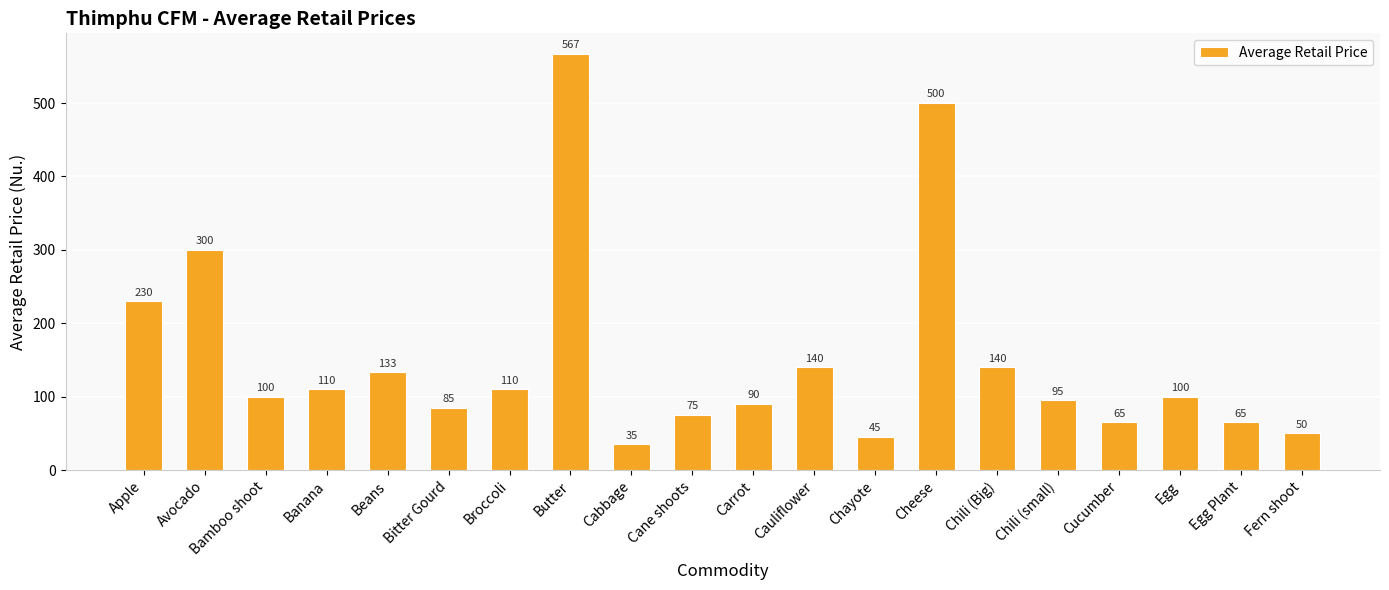

At which label is the value closest to 300?

Avocado